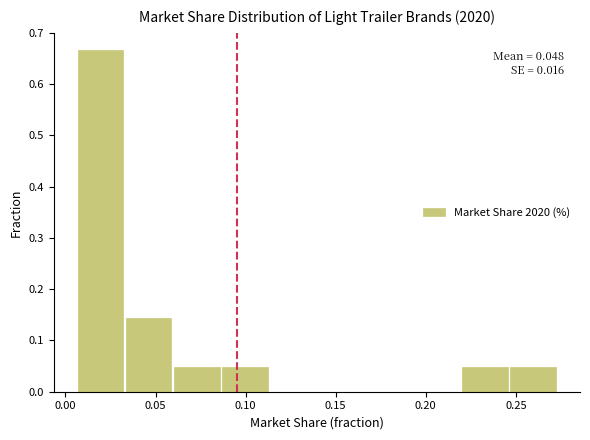

Over which range of the x-axis is the bar tallest?

0.005 to 0.035